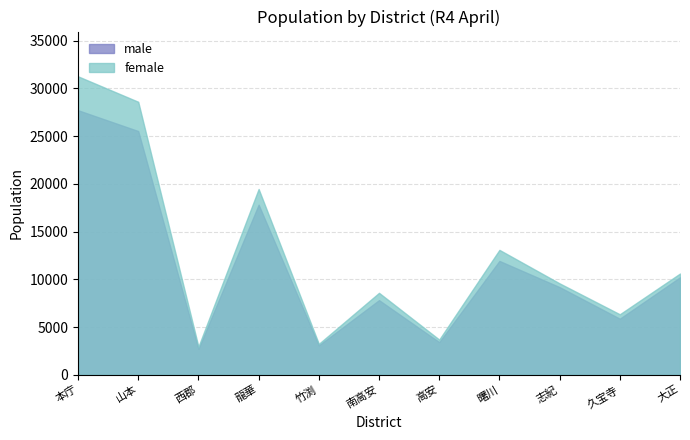

Is it true that female equals 3692 at 高安?

True